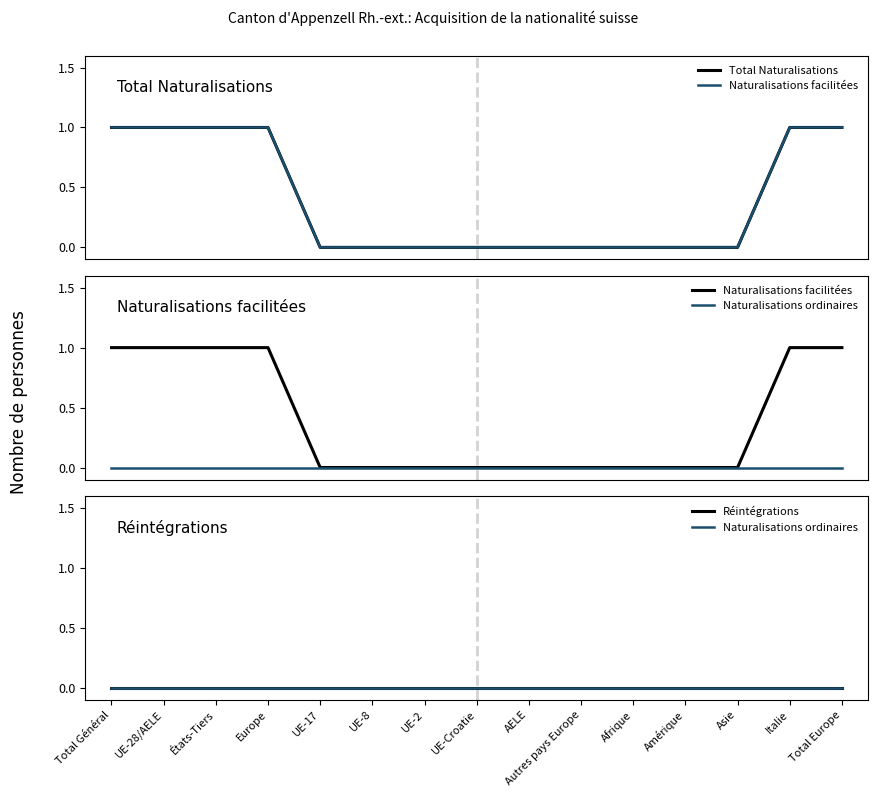

True or false: Naturalisations ordinaires has more than 0 points higher than both neighbors.

False